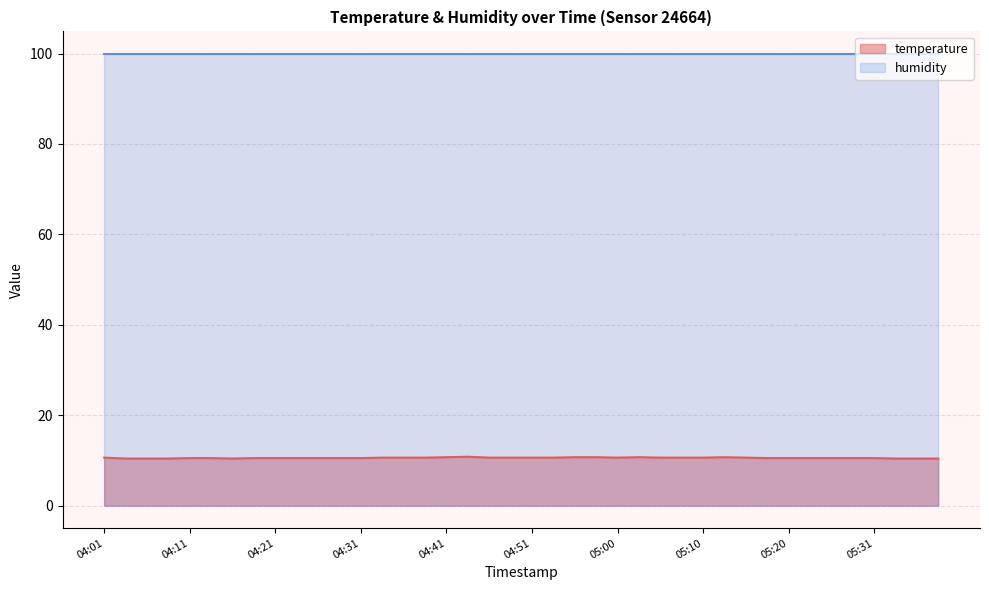

How many lines are shown in the chart?

2